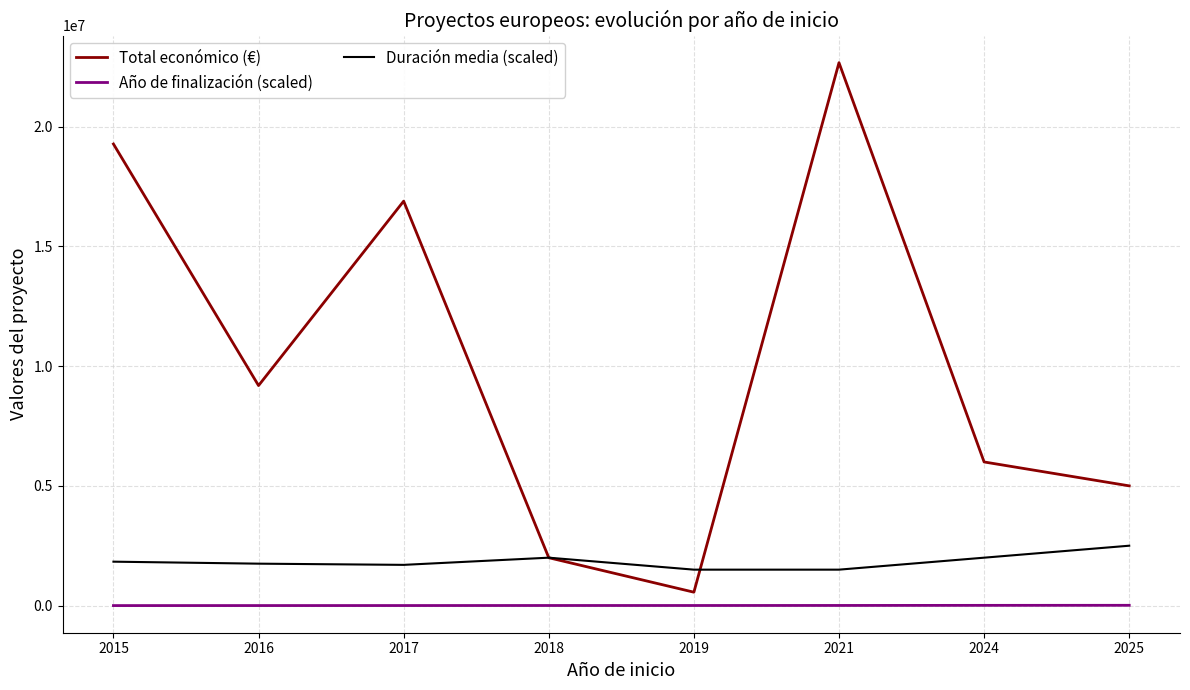

Which series changed the most between 2019 and 2025?

Total económico (€)